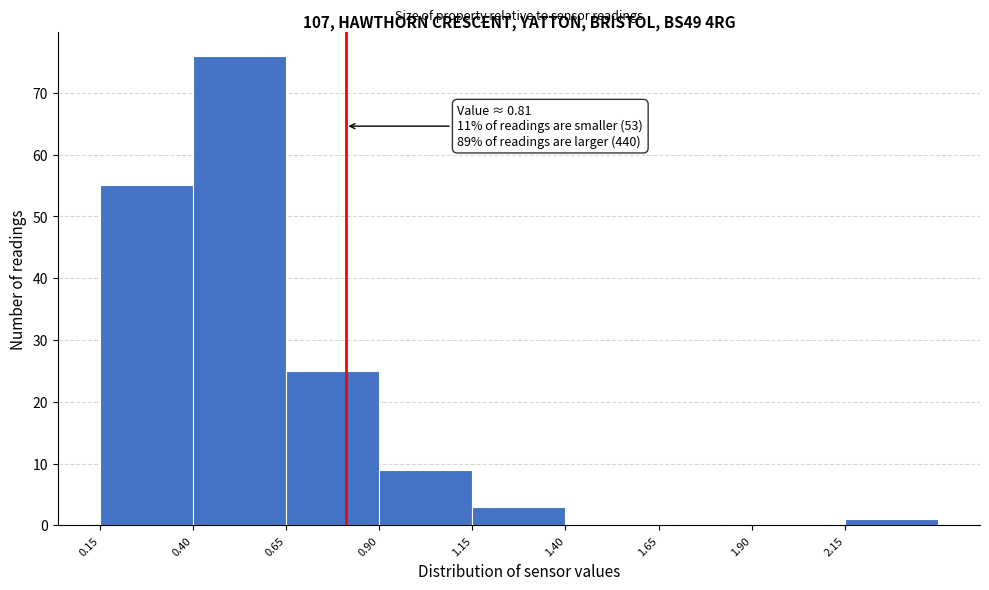

Which range on the x-axis has the tallest bar?

0.40 to 0.65